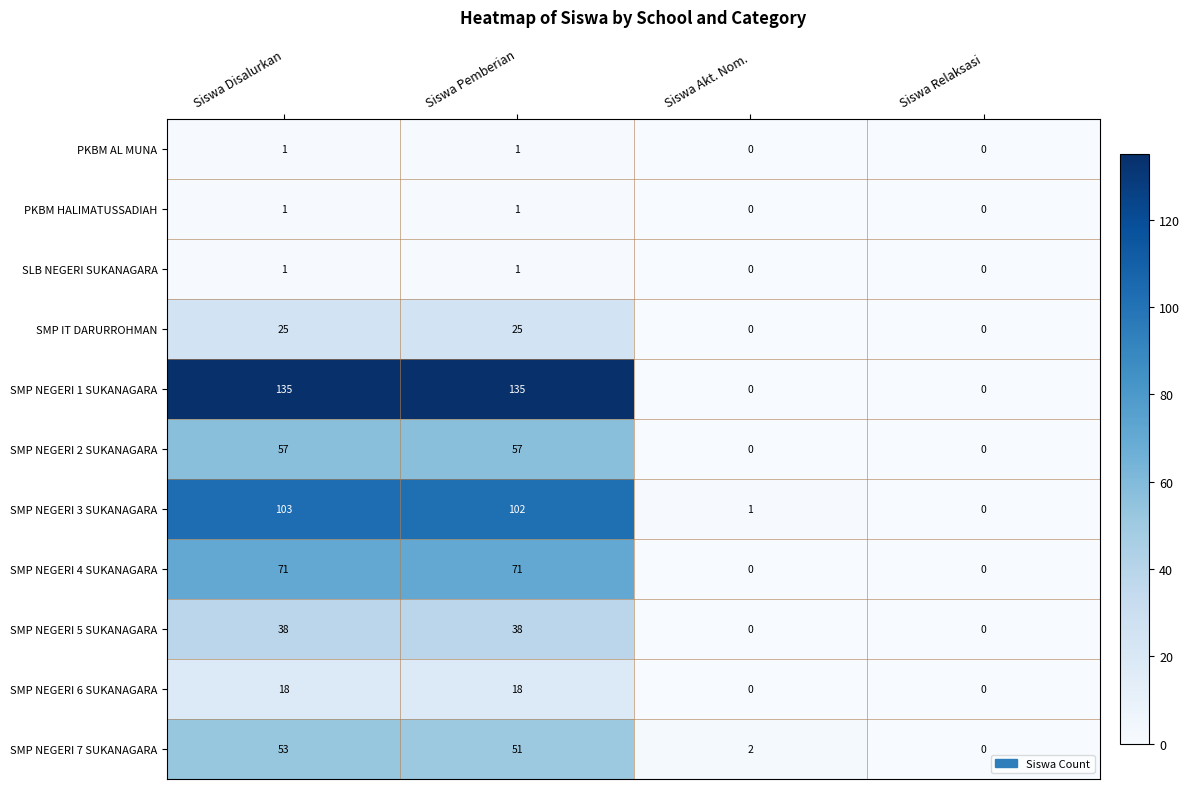

What is the spread (max minus min) of values at Siswa Pemberian?

134